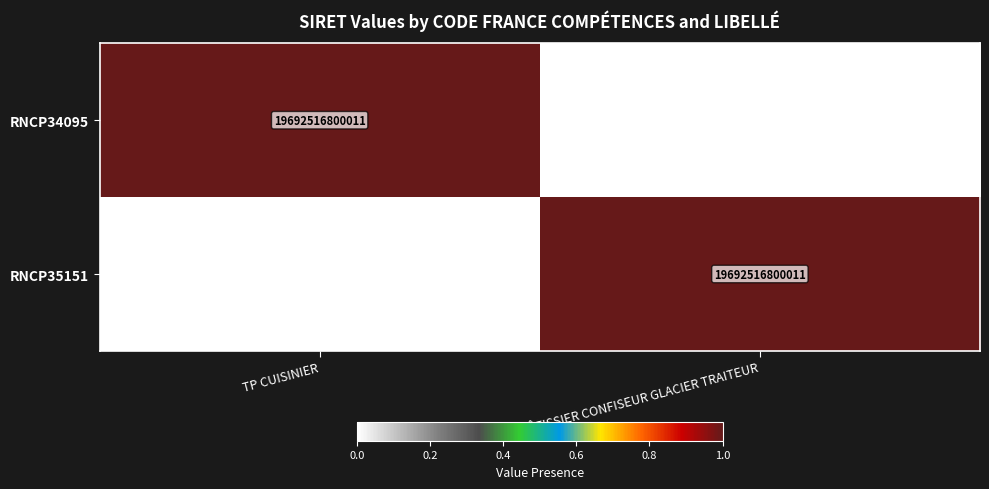

What is the sum of all RNCP35151 values?

19692516800011